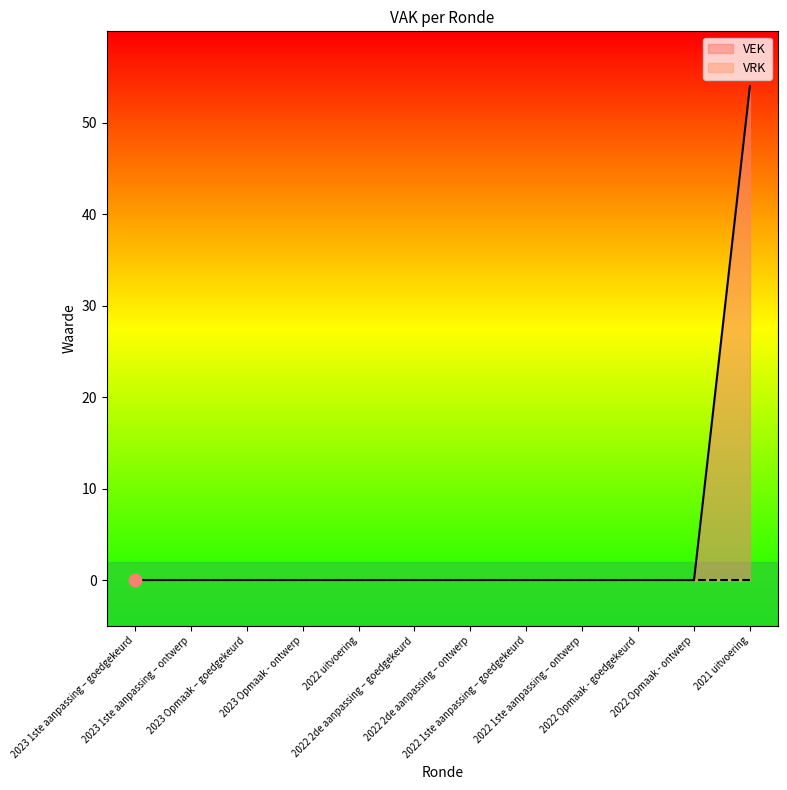

Between 2022 uitvoering and 2022 1ste aanpassing – ontwerp, which is larger?

2022 uitvoering